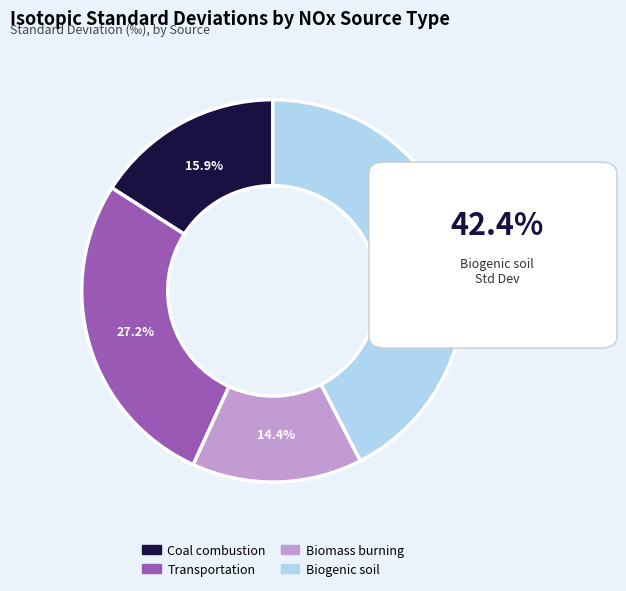

To the nearest percent, what is the combined percentage of Transportation and Biogenic soil?

70%